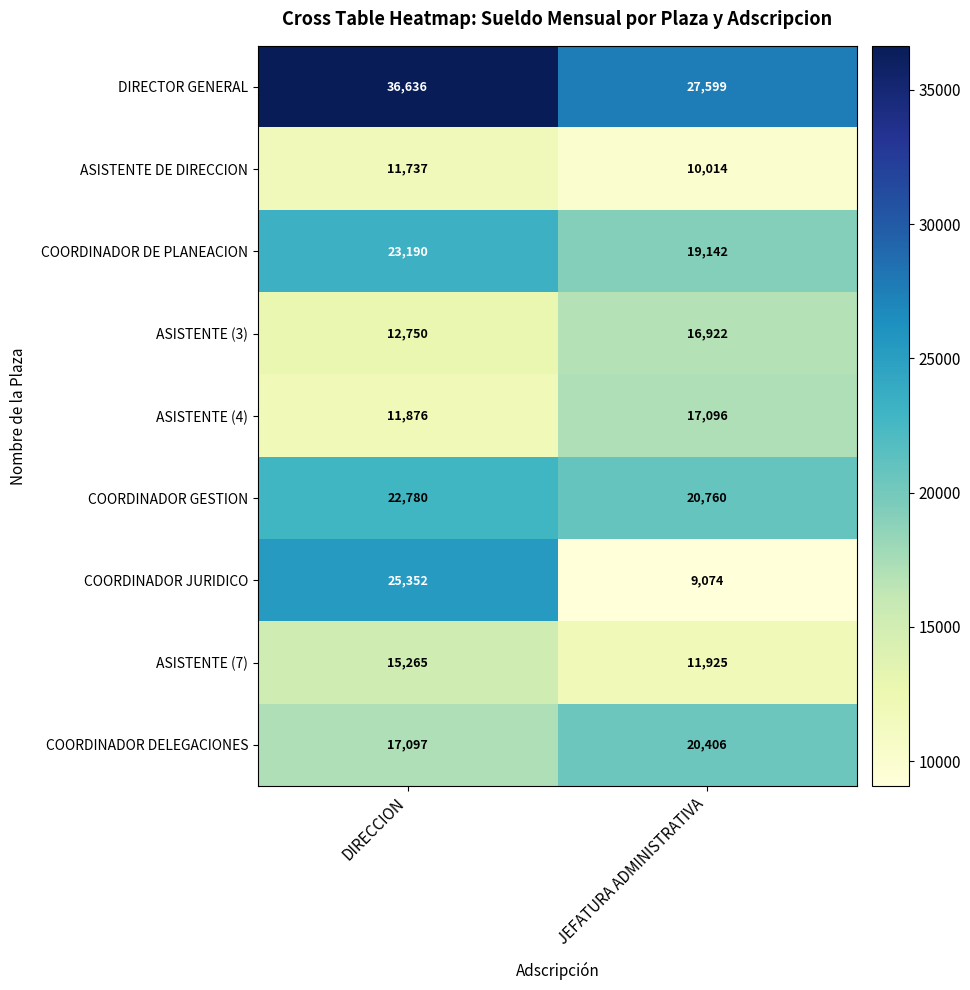

What is the sum of all DIRECTOR GENERAL values?

64235